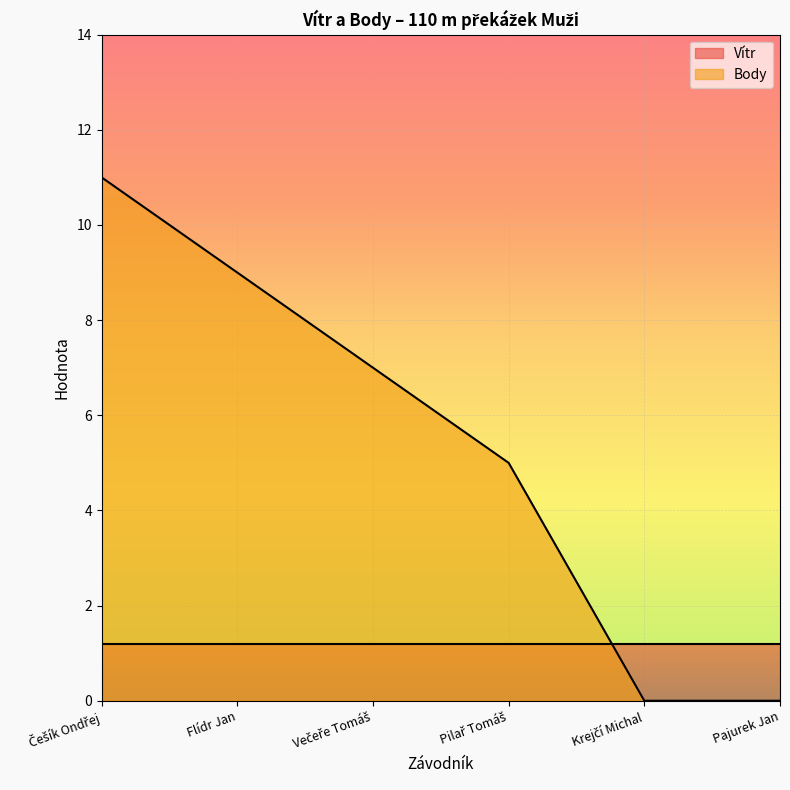

At which category does the chart reach its minimum across all series?

Krejčí Michal